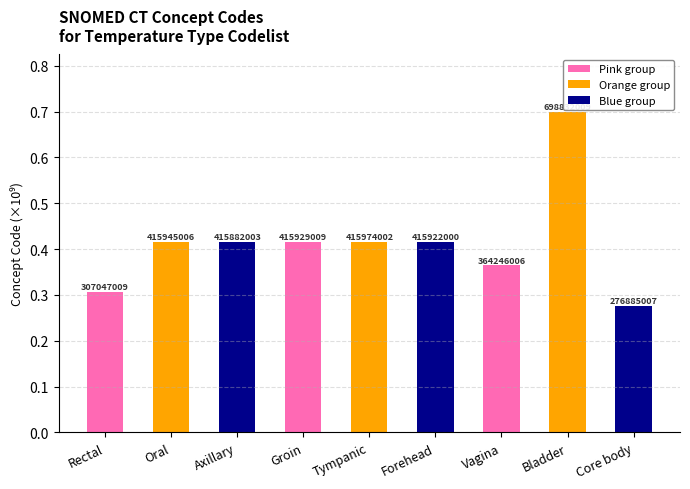

The value at Bladder is 0.7. True or false?

True